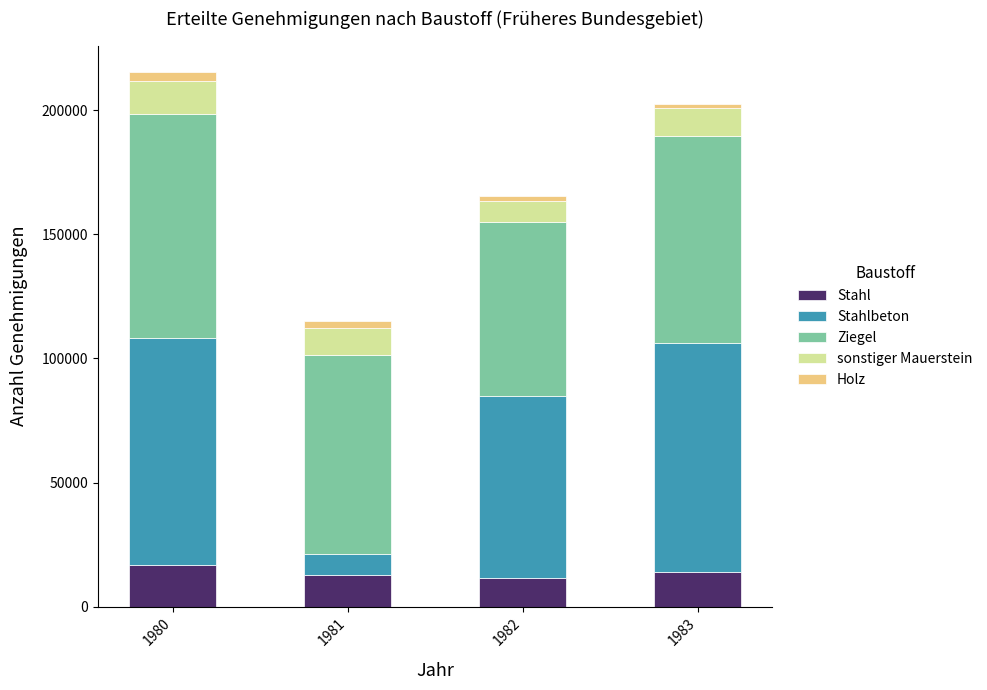

What is the lowest value of the Stahl series?

11330